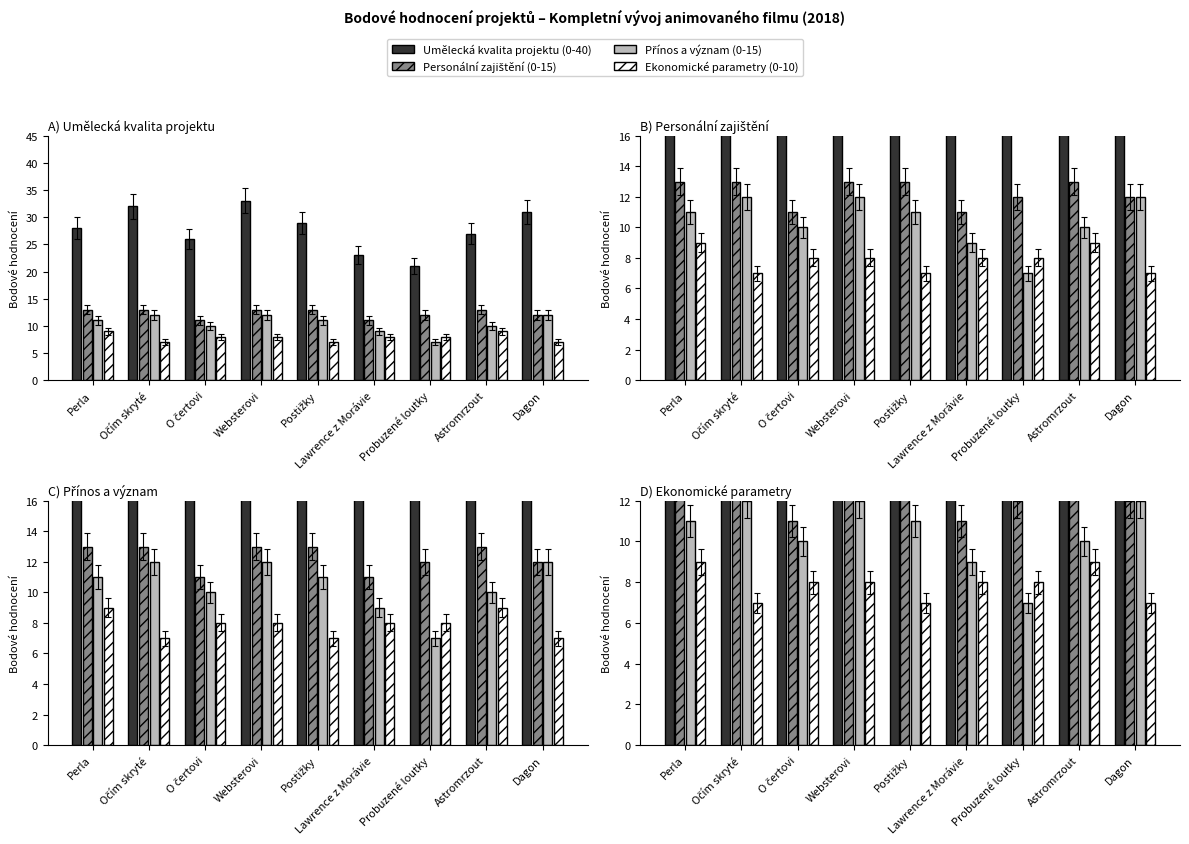

At how many categories does at least one series exceed 25?

7